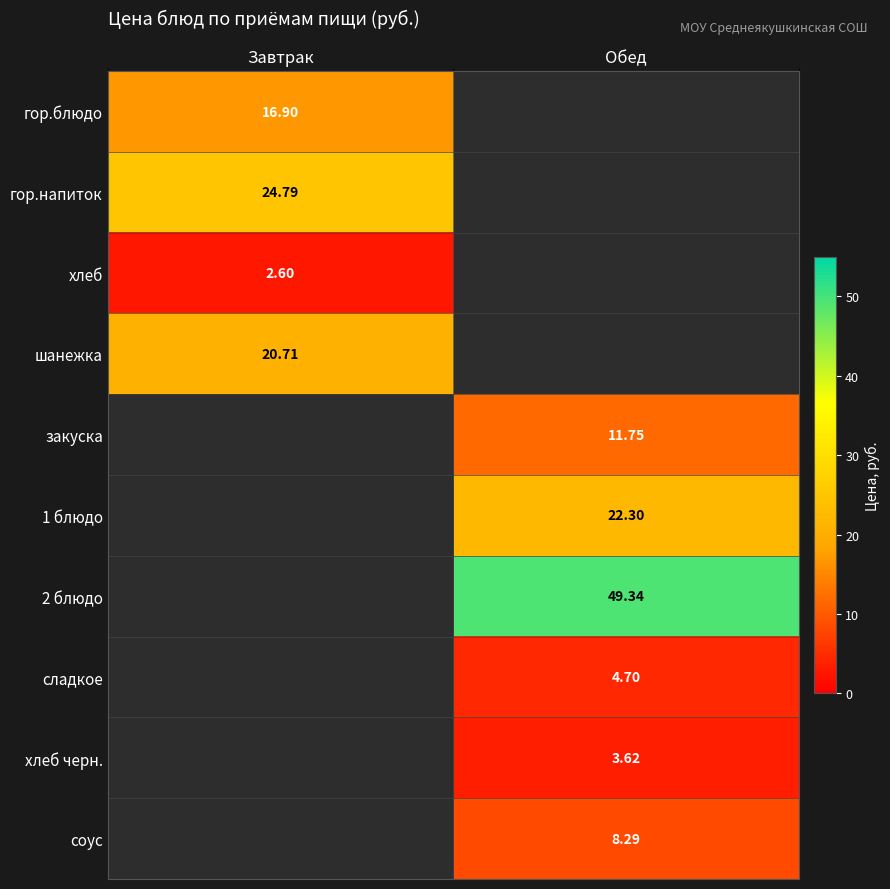

Which label corresponds to the largest value in the chart?

Обед